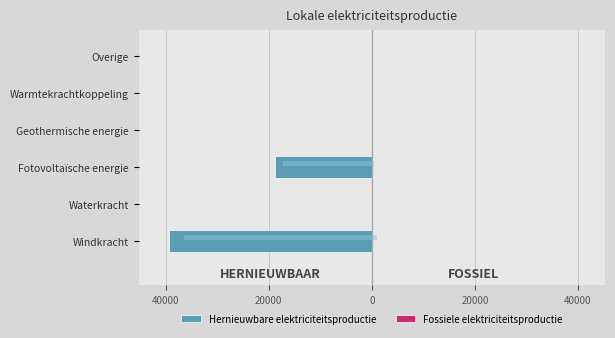

How many groups of bars are there?

6